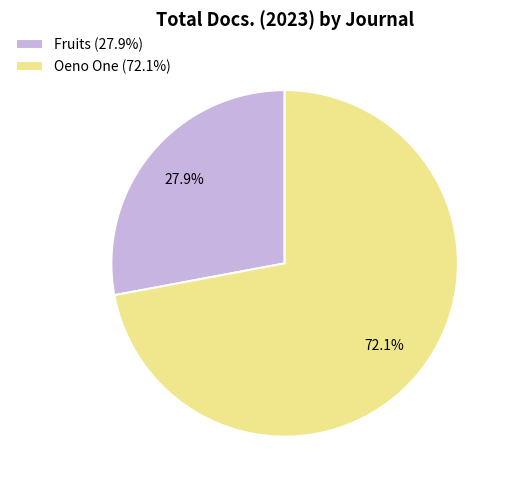

Does Oeno One (72.1%) represent more than half of the total?

Yes